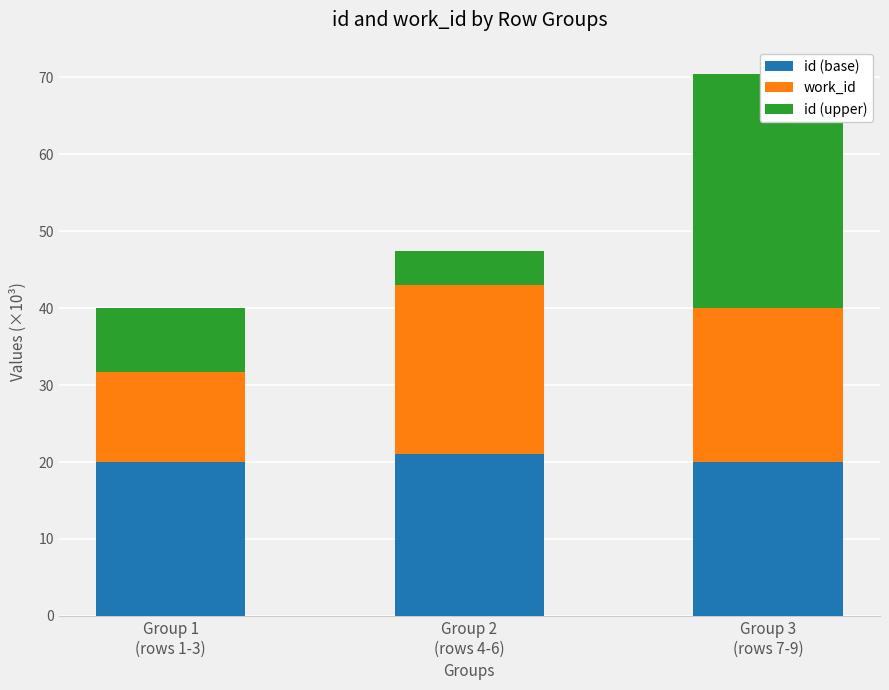

How many distinct data groups are displayed?

3